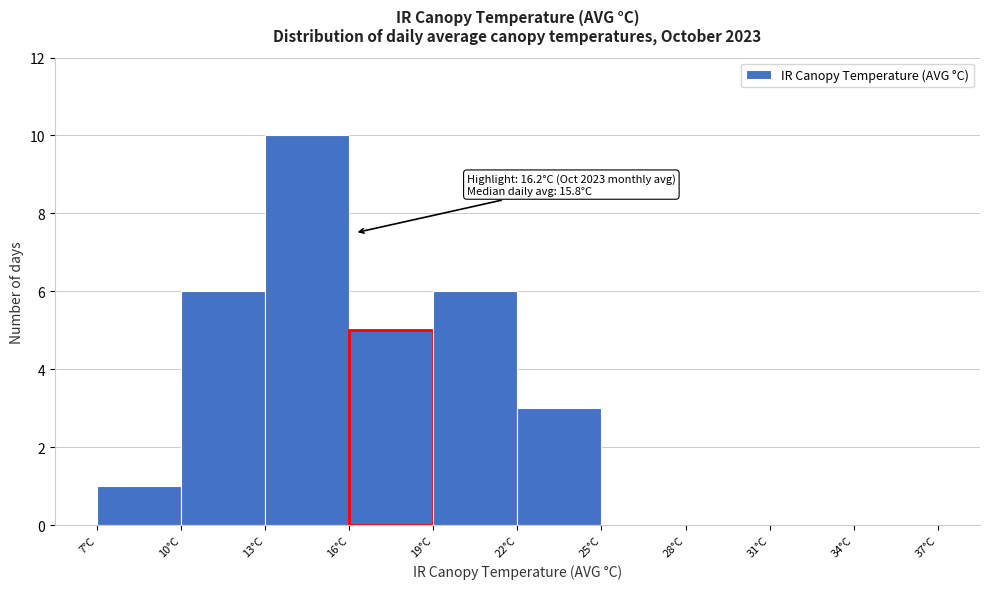

Over which range of the x-axis is the bar tallest?

13 to 16